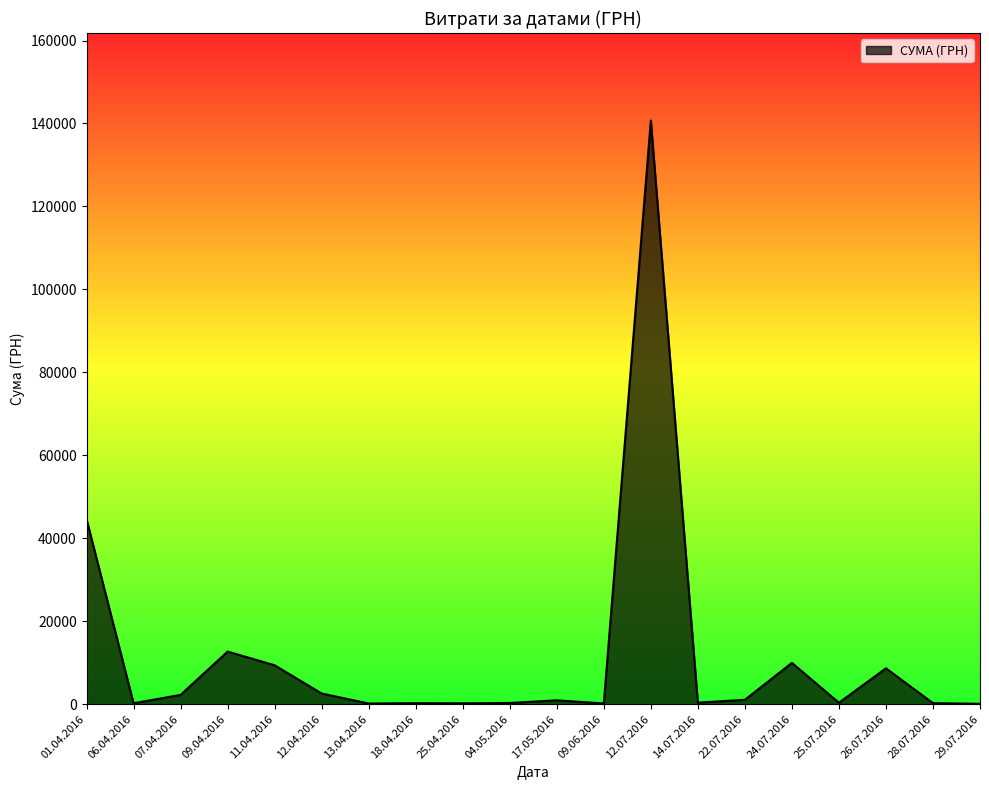

How many lines are shown in the chart?

1